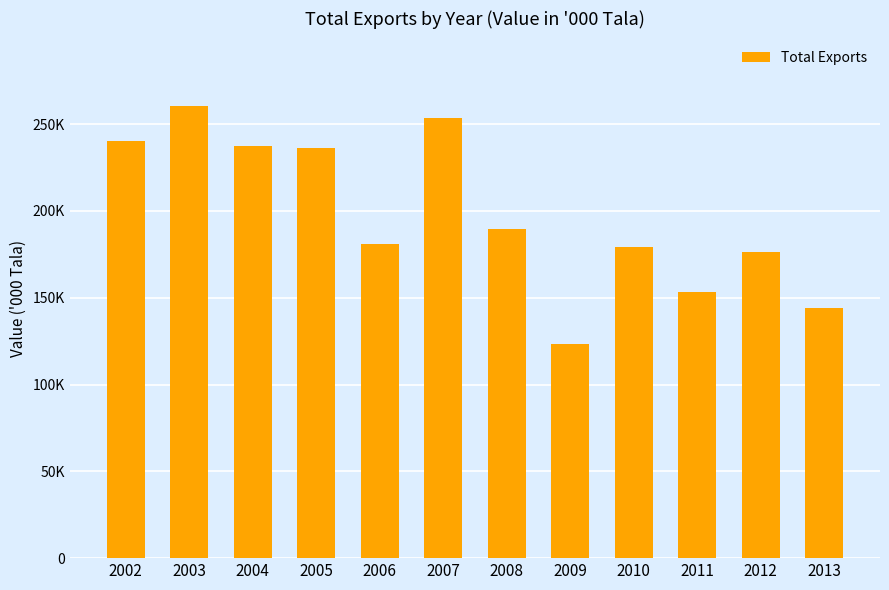

What is the value of the 9th bar from the left?

179094.0